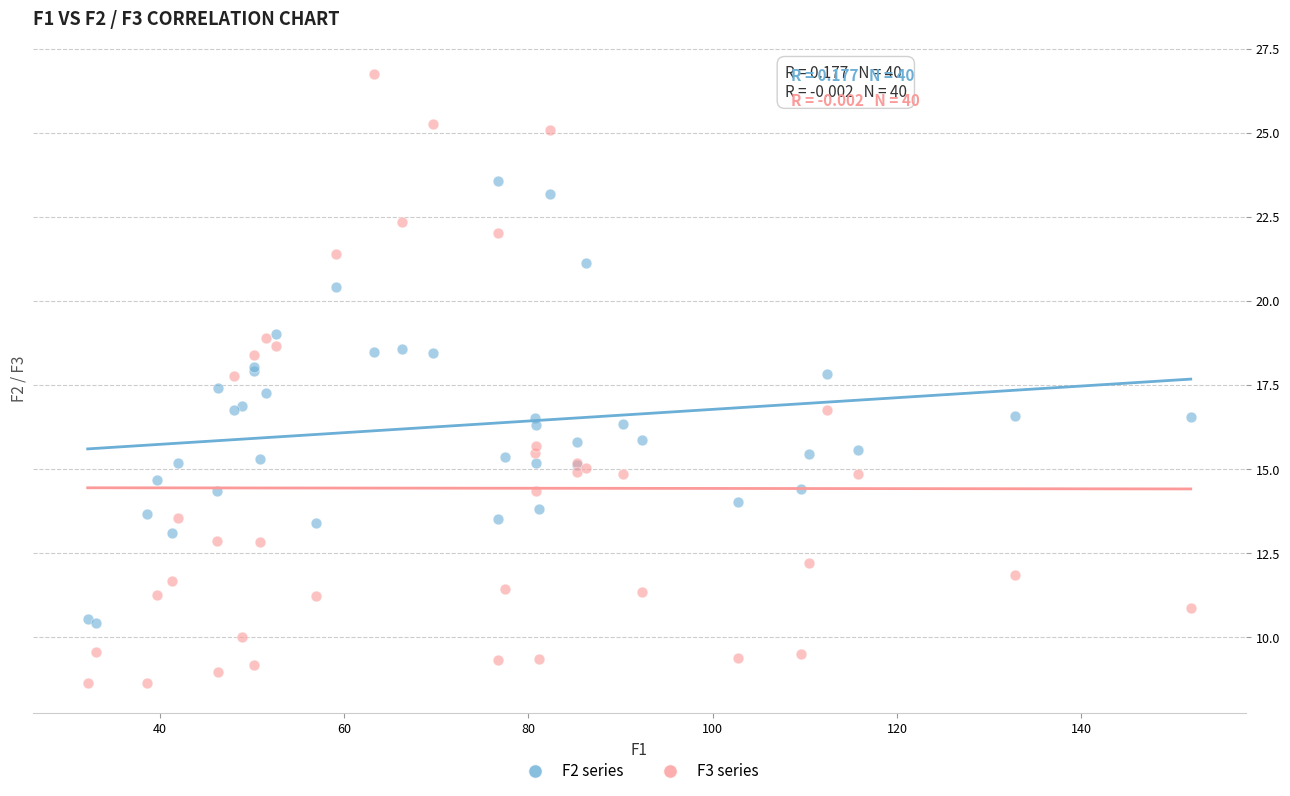

Which series reaches the maximum Y coordinate?

F3 series